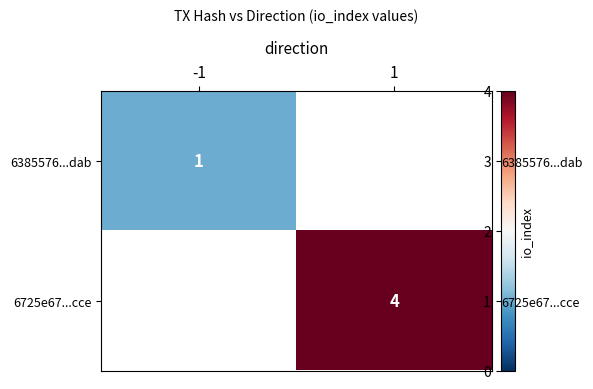

Which category has the lowest value across all series?

-1